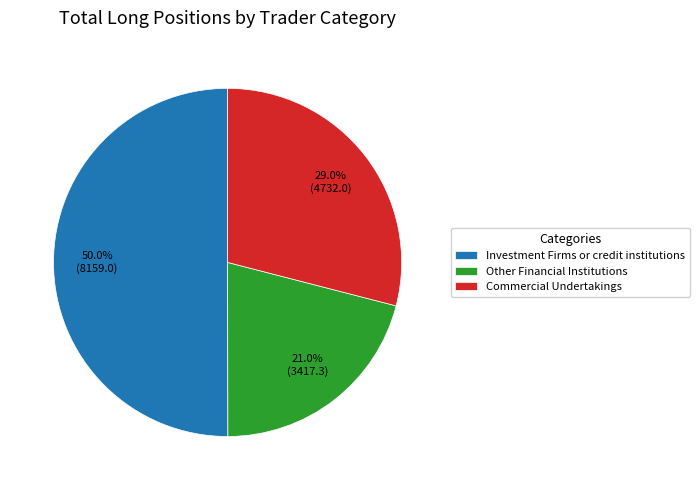

To the nearest percent, what is the difference between the Investment Firms or credit institutions and Commercial Undertakings slice percentages?

21%